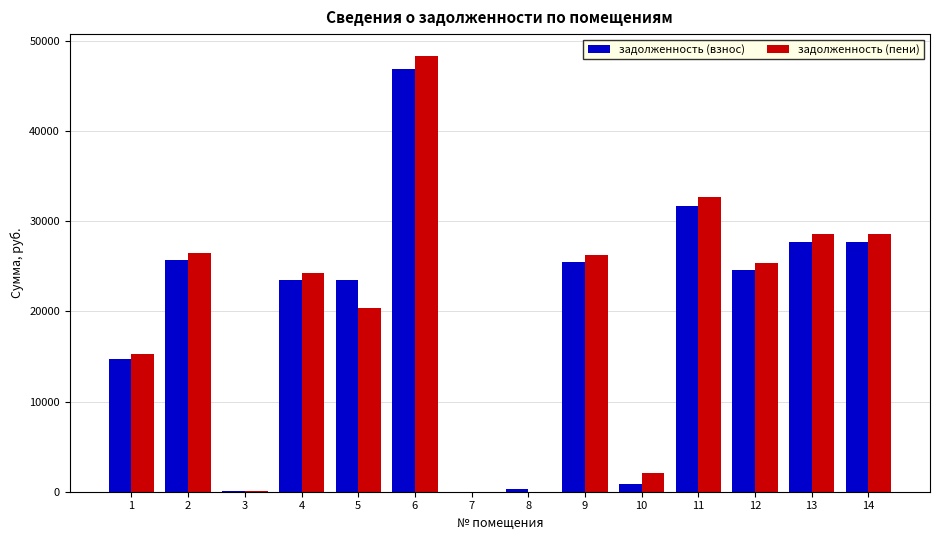

The задолженность (взнос) series shows 18225.1 at 14. True or false?

False